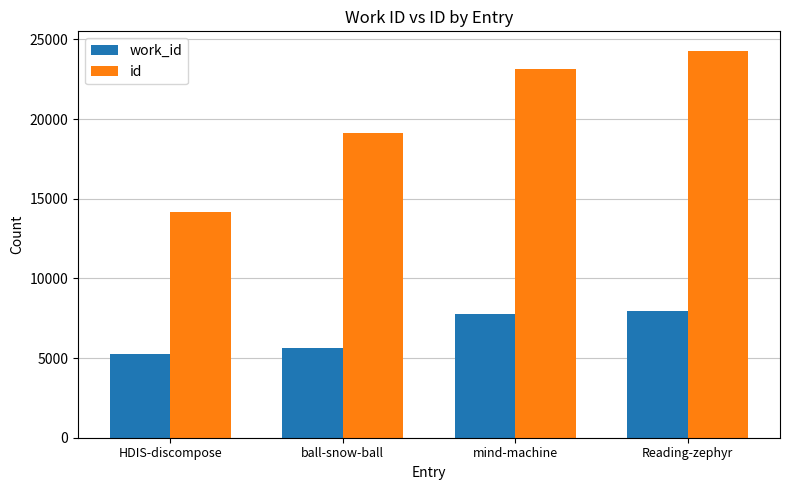

The value of id at mind-machine is 23173. True or false?

True